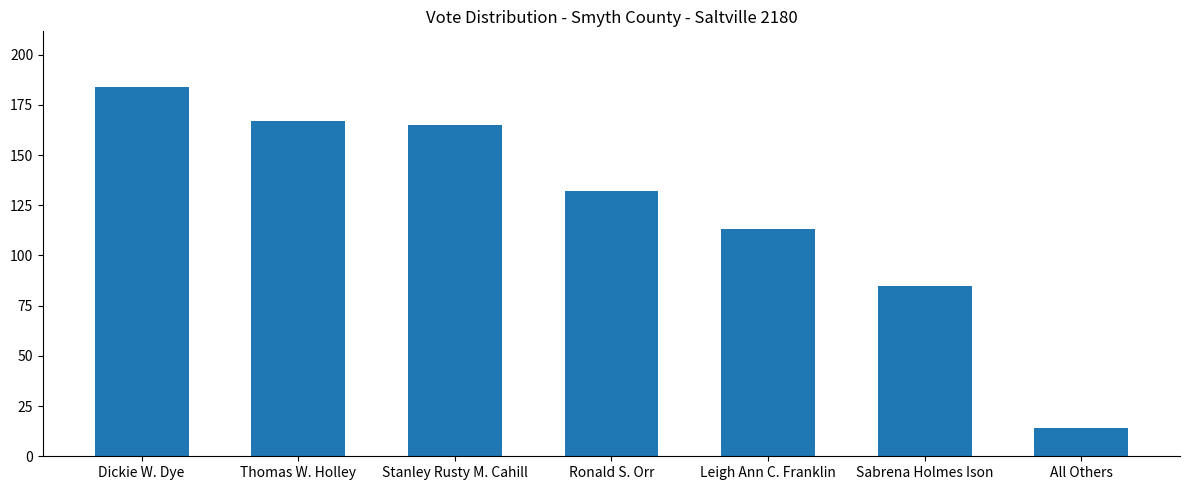

What value does the data have at All Others, to the nearest 10?

10